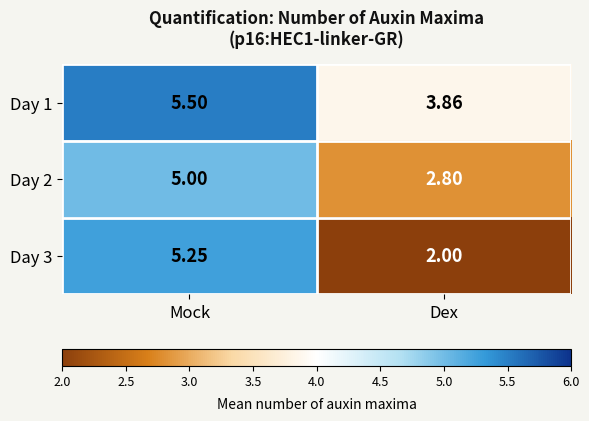

Which series changed the most between Mock and Dex?

Day 3